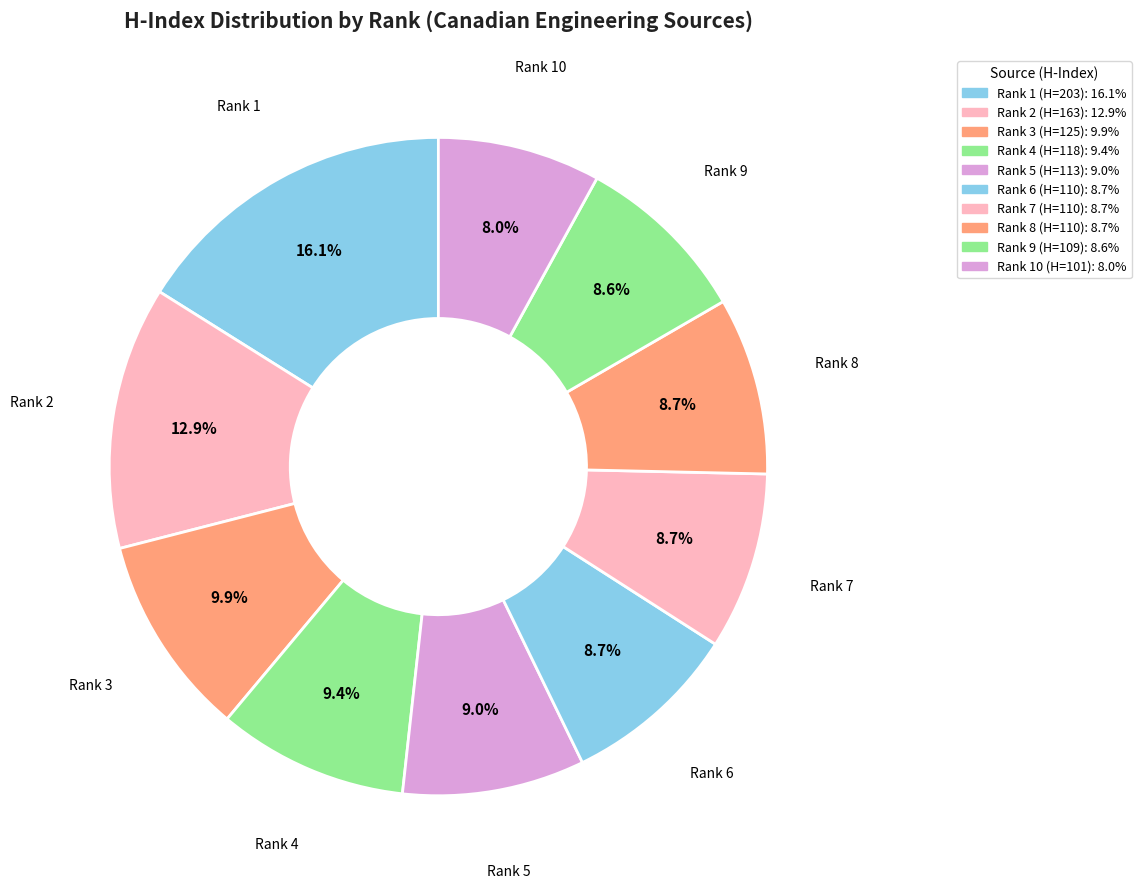

How many segments does this pie chart have?

10